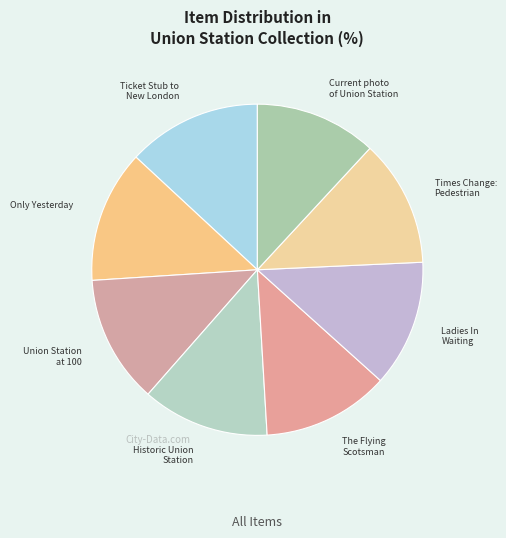

Approximately how many times larger is the value at Historic Union Station compared to Times Change: Pedestrian?

1.0